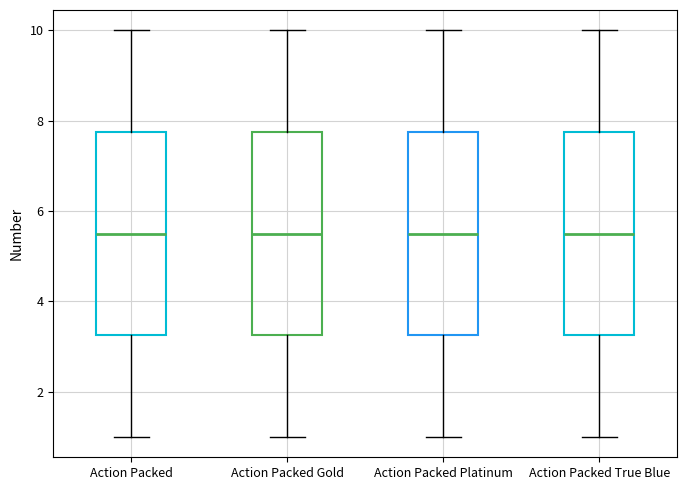

Reading left to right, transcribe this box plot: for each box, give where its median line is, the range the box spans, and where its two whiskers end, as read against the y-axis. The values are not printed on the chart, so give them approximately, as read against the axis.

Action Packed: median 5.6, box 3.2 to 7.8, whiskers 1.0 to 10.0
Action Packed Gold: median 5.6, box 3.2 to 7.8, whiskers 1.0 to 10.0
Action Packed Platinum: median 5.6, box 3.2 to 7.8, whiskers 1.0 to 10.0
Action Packed True Blue: median 5.6, box 3.2 to 7.8, whiskers 1.0 to 10.0